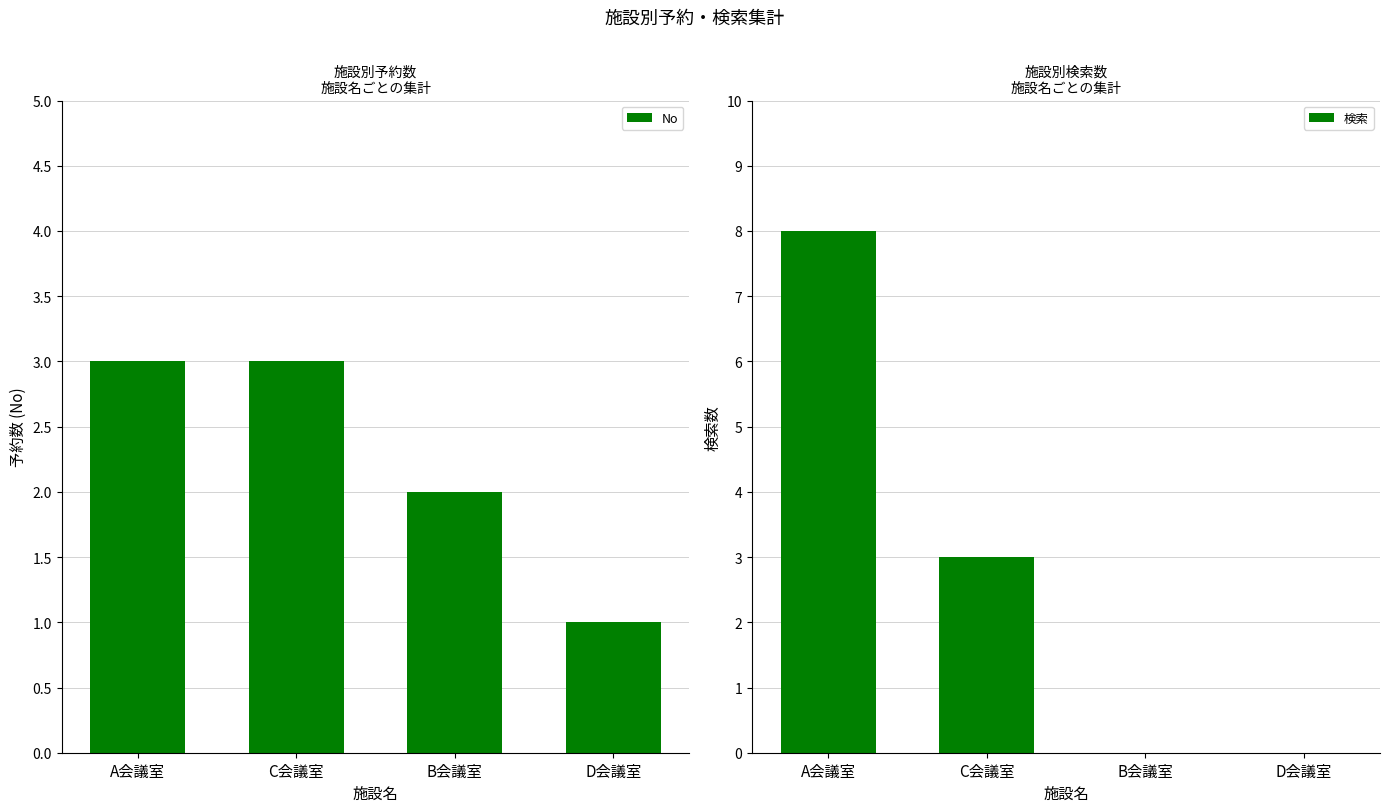

Which series changed the most between A会議室 and C会議室?

検索